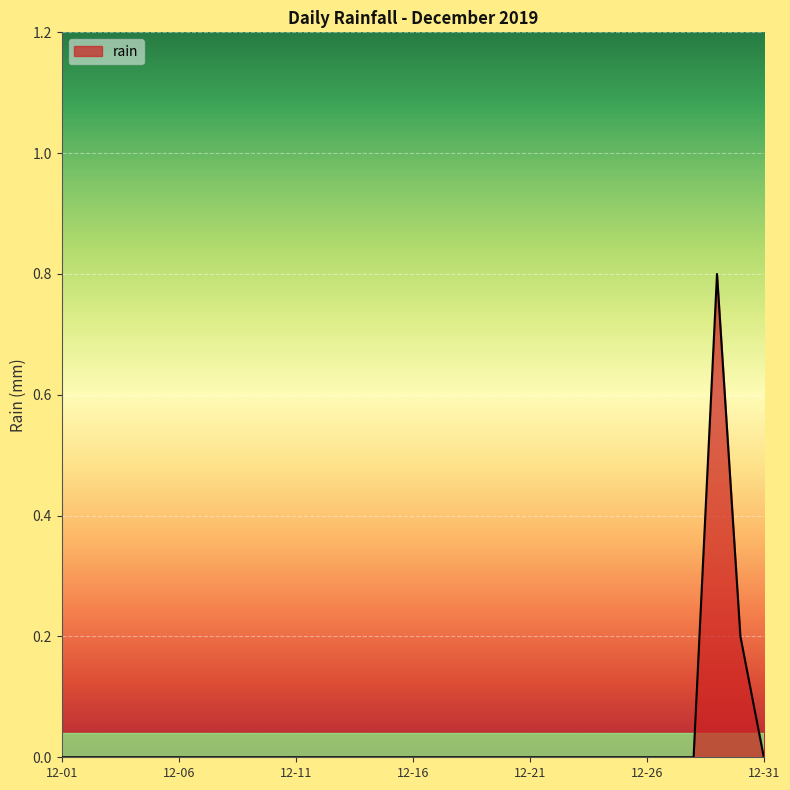

What is the difference between the maximum and minimum values?

0.8